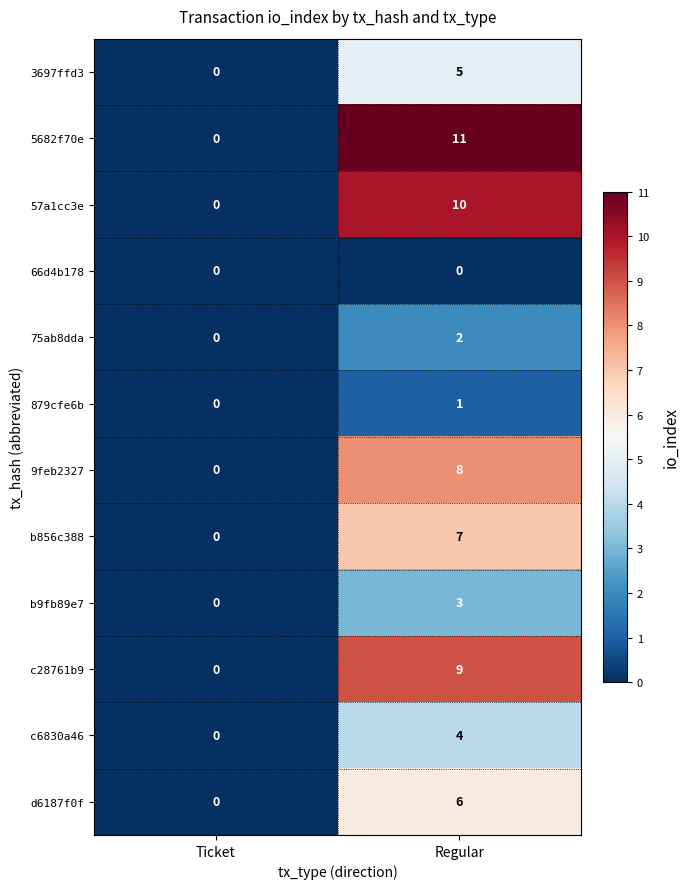

True or false: b9fb89e7 has a value of 0 at Ticket.

True